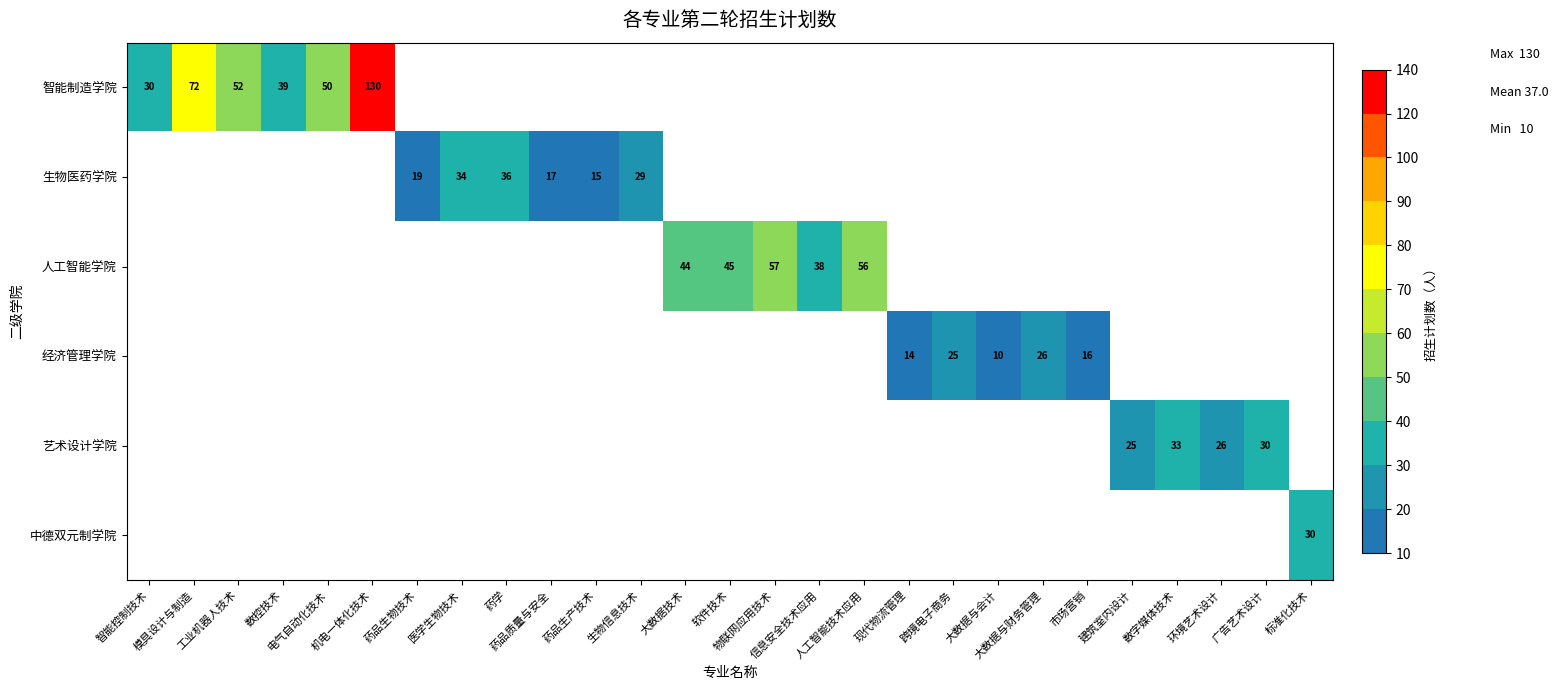

How many series are shown in this chart?

6